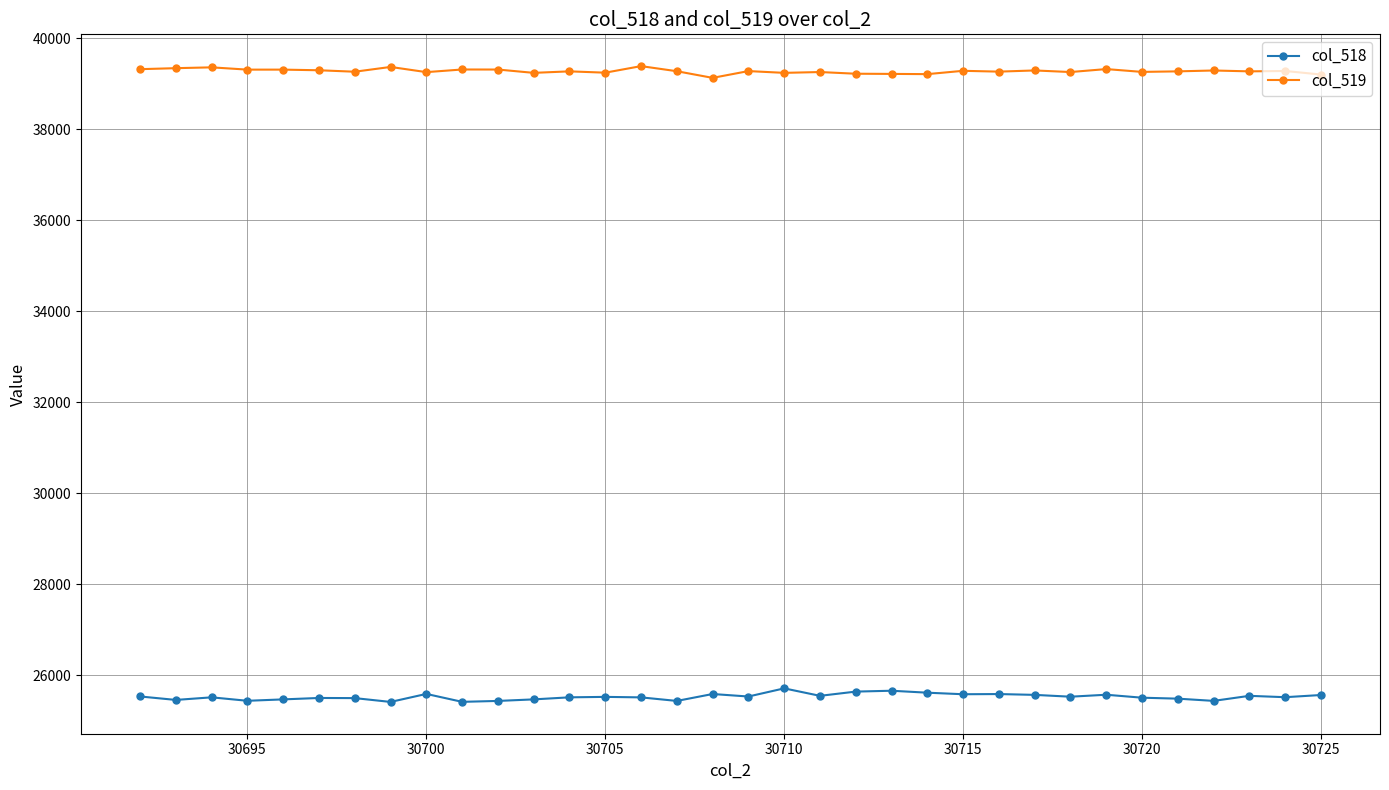

What is the sum of all col_519 values?

1335449